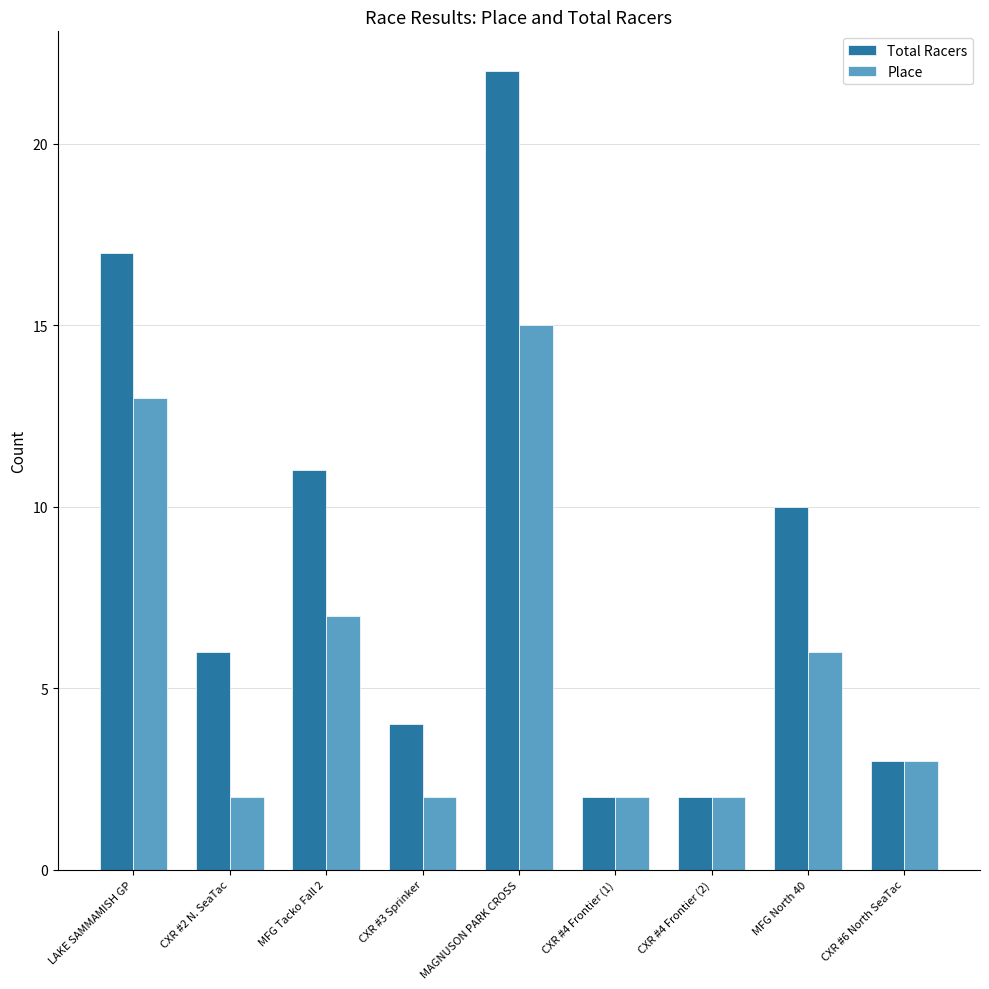

Which series has the widest spread of values?

Total Racers